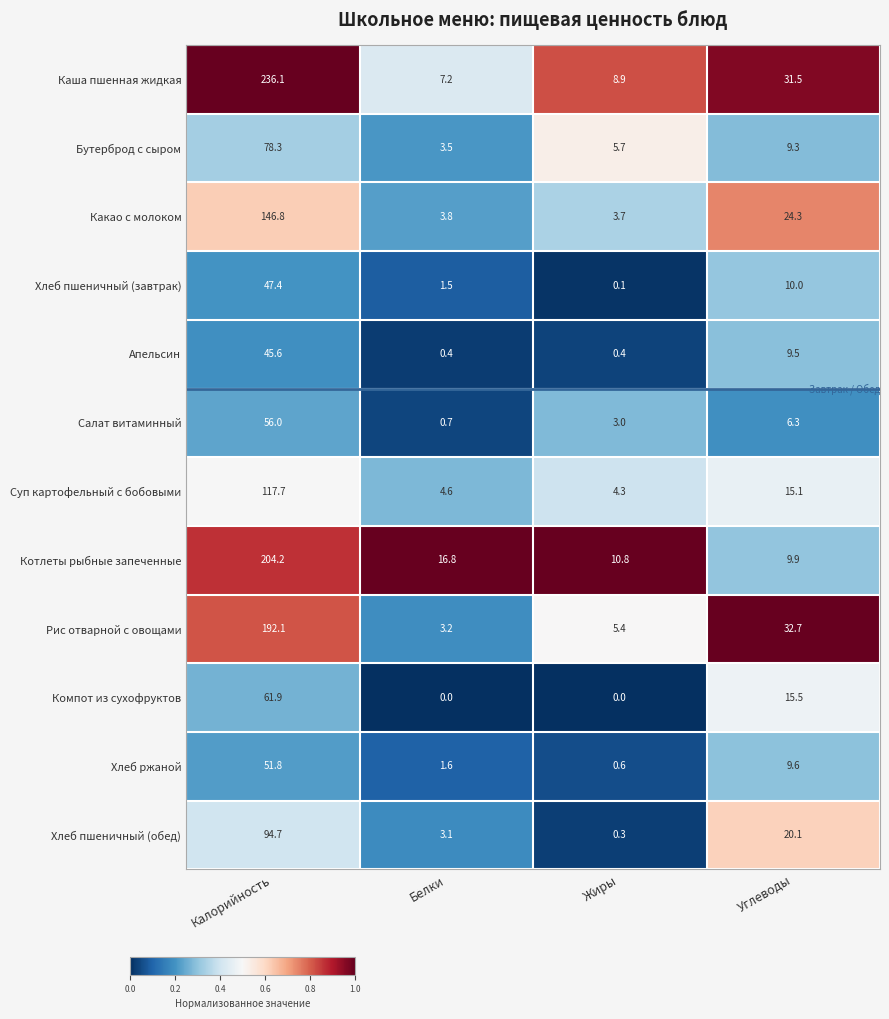

What is the difference between the highest and lowest values at Углеводы?

26.4